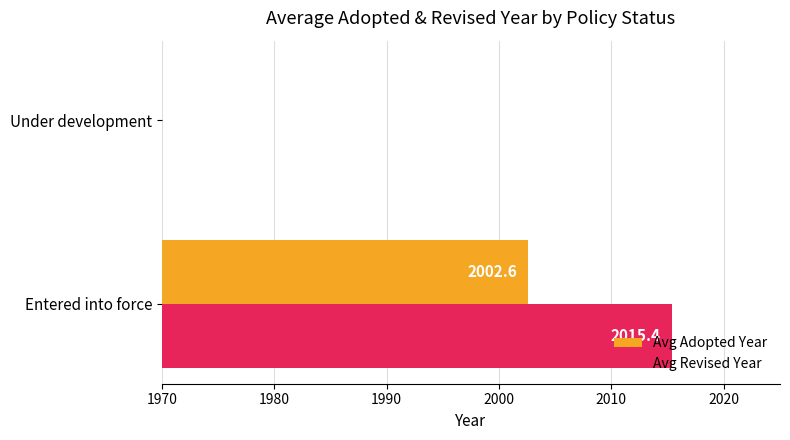

At Entered into force, list the series in order from smallest to largest.

Avg Adopted Year, Avg Revised Year